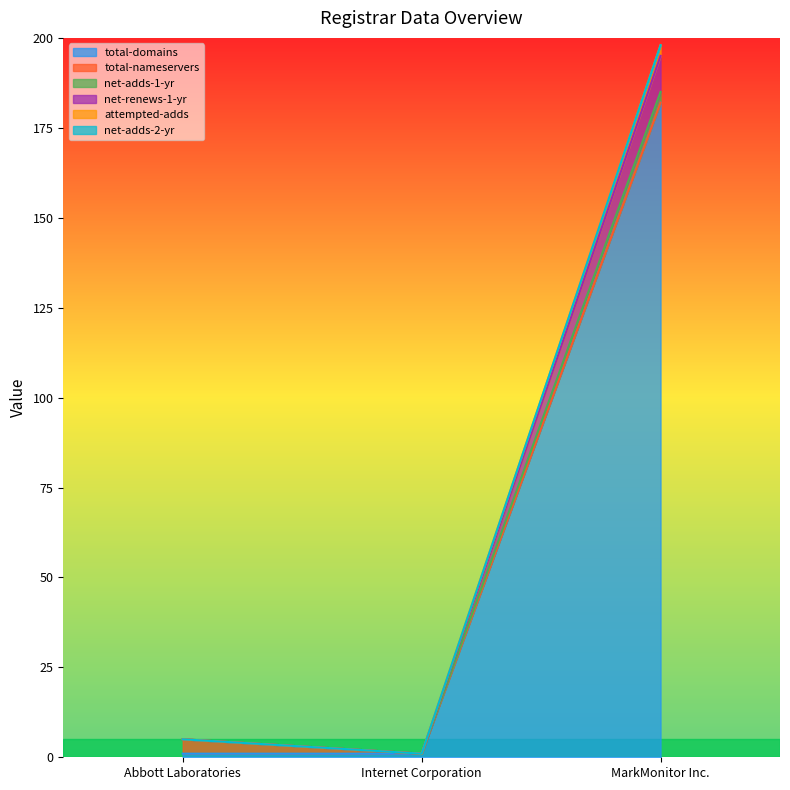

How many lines are shown in the chart?

6